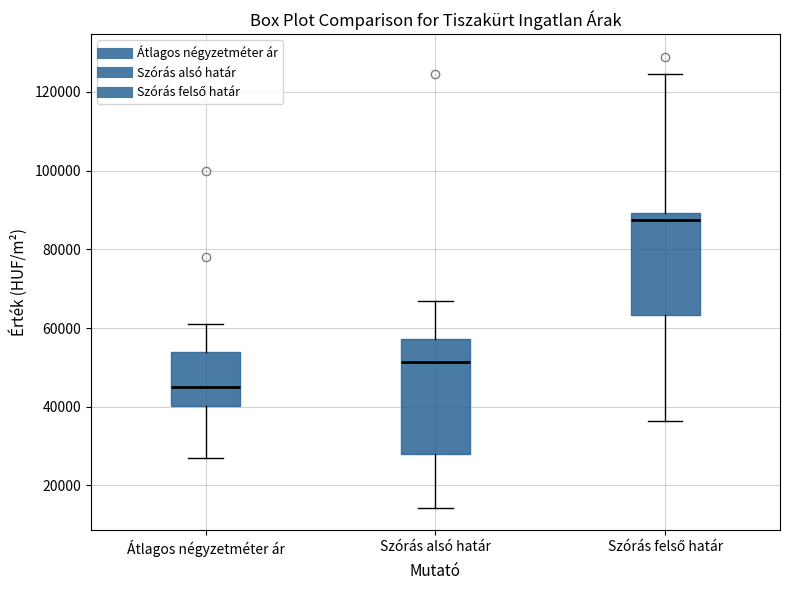

Where is the upper edge of the box for Szórás alsó határ on the y-axis? The values are not printed on the chart, so give them approximately, as read against the axis.

58000